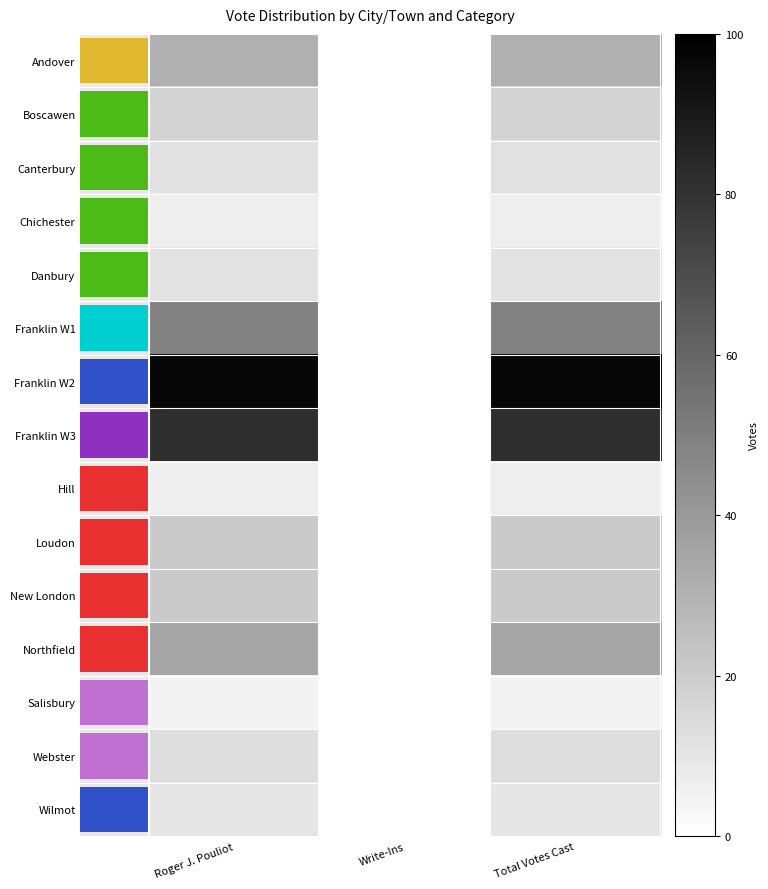

Which series has the largest range (max minus min)?

Franklin W2